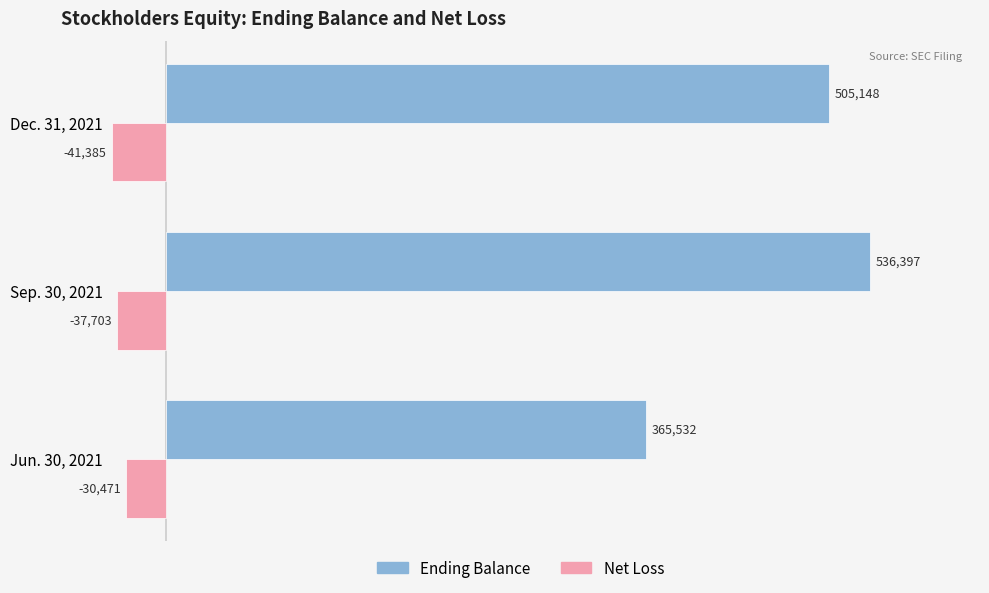

At which category is the sum across all series the highest?

Sep. 30, 2021